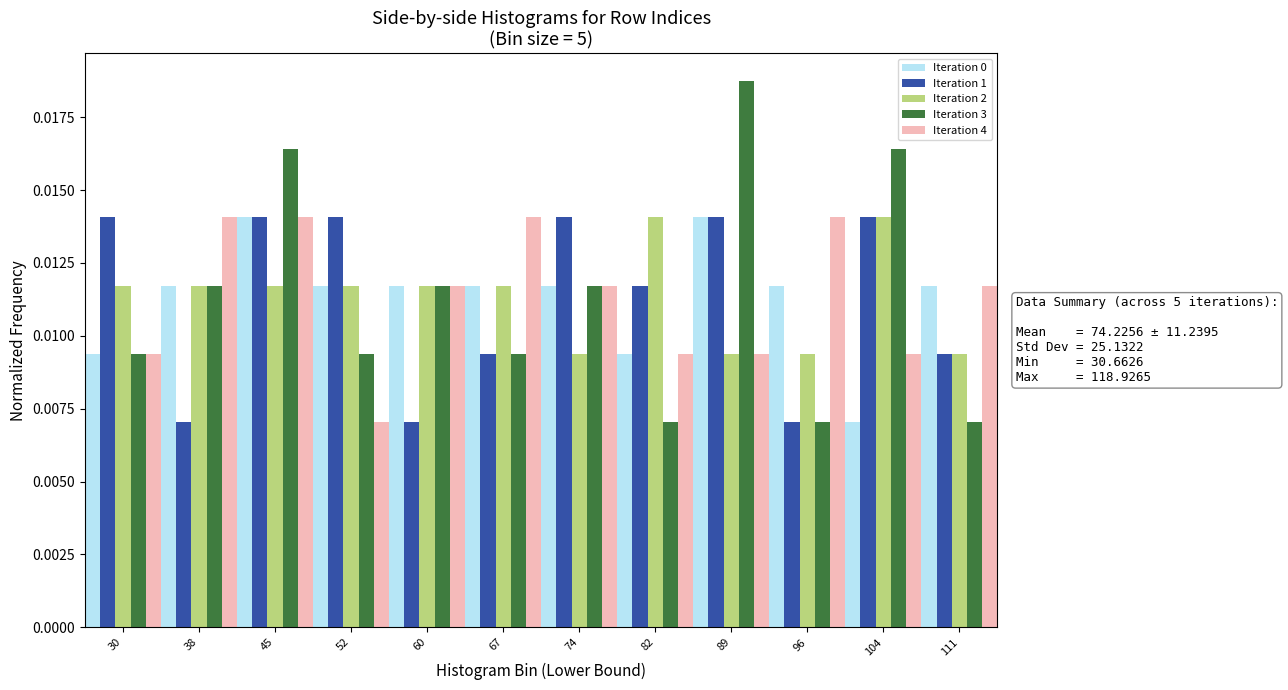

How many Iteration 0 values are between 0 and 1?

12